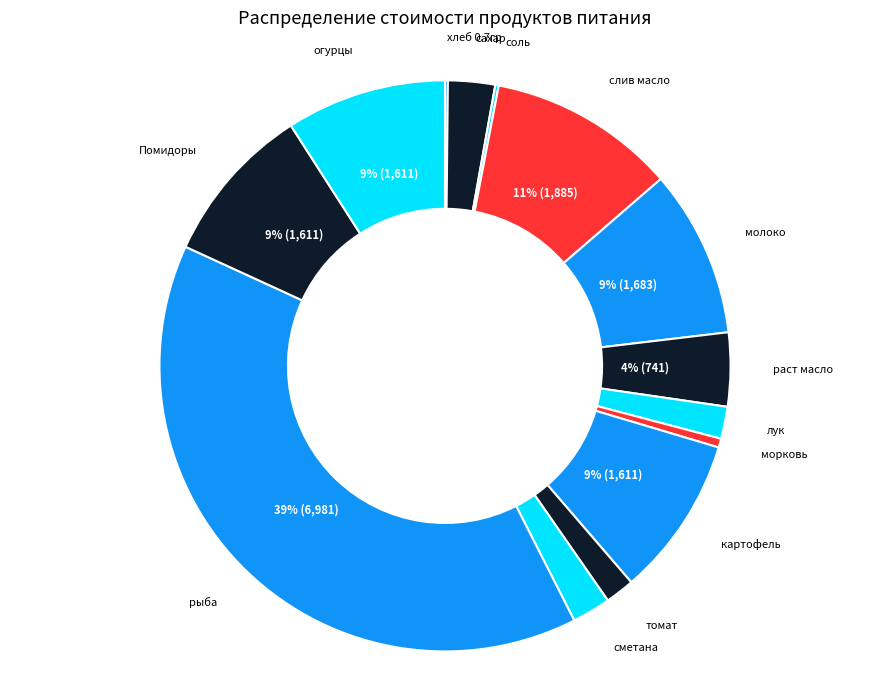

Do слив масло and сахар together represent more than half of the pie?

No